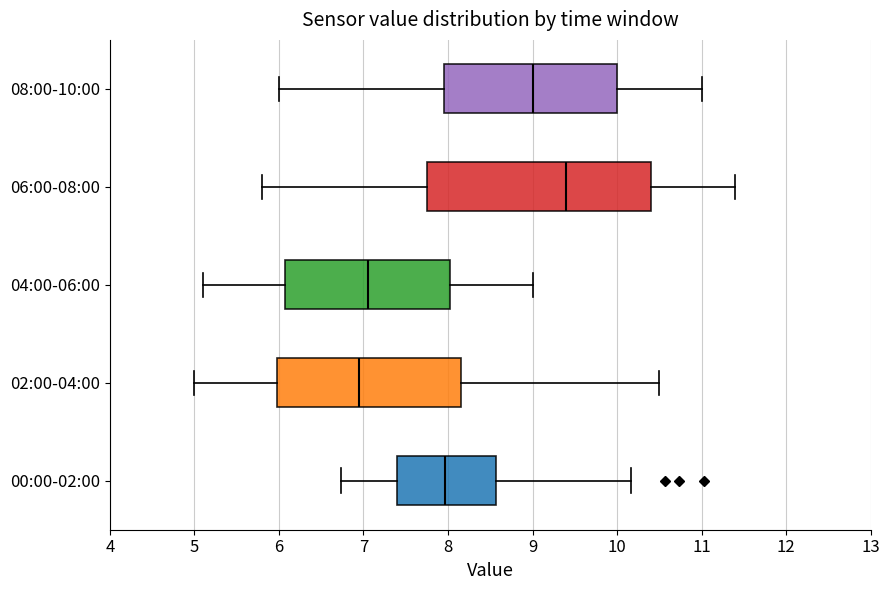

Comparing the boxes themselves (not the whiskers), which one is the widest?

06:00-08:00